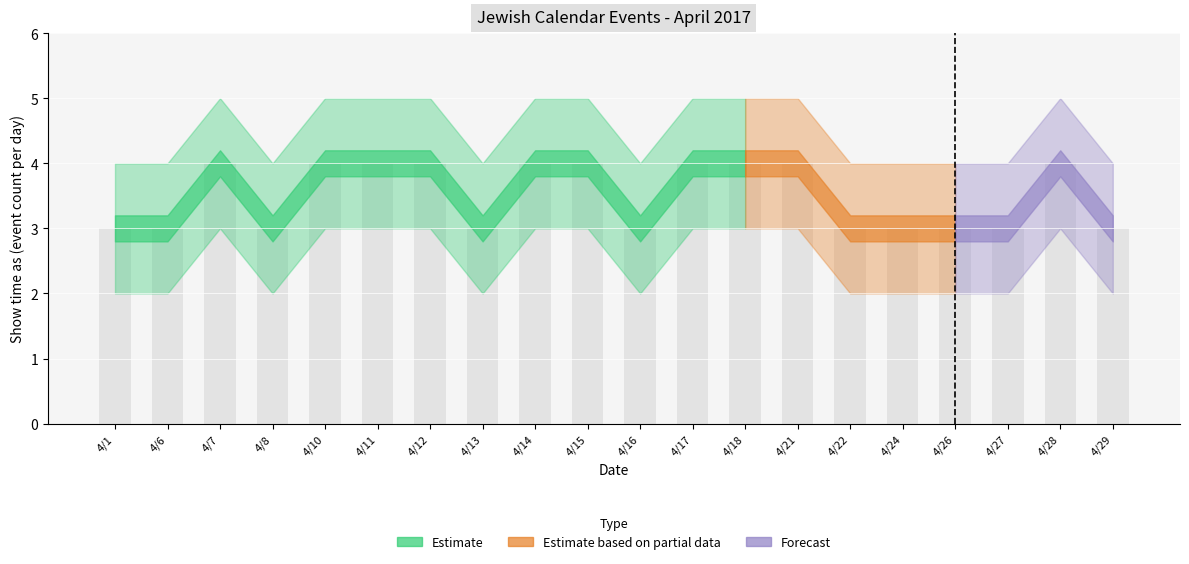

What is the minimum value shown in the chart?

3